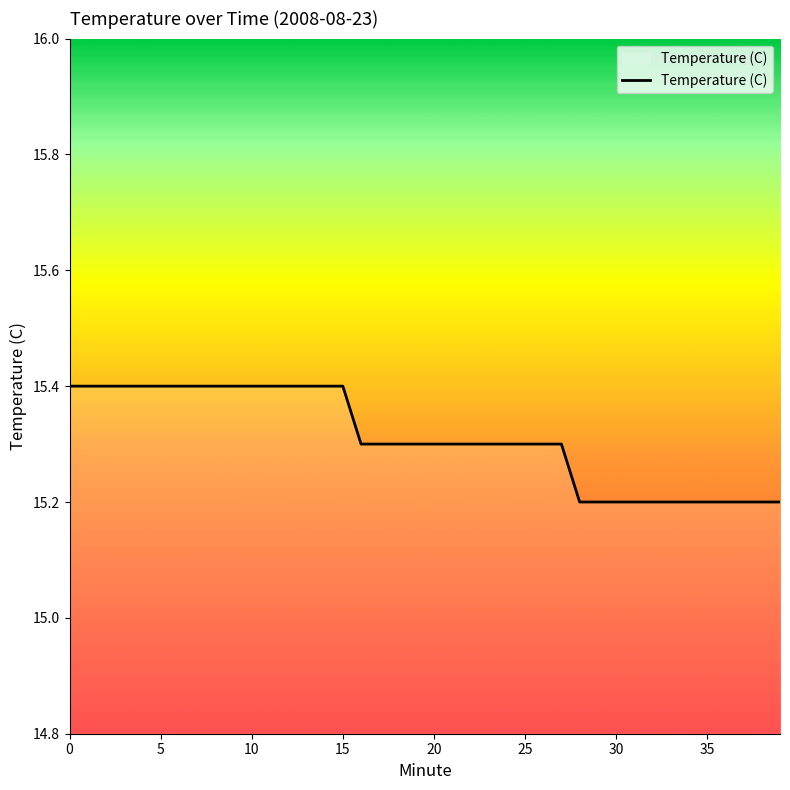

What is the smallest value displayed?

15.2